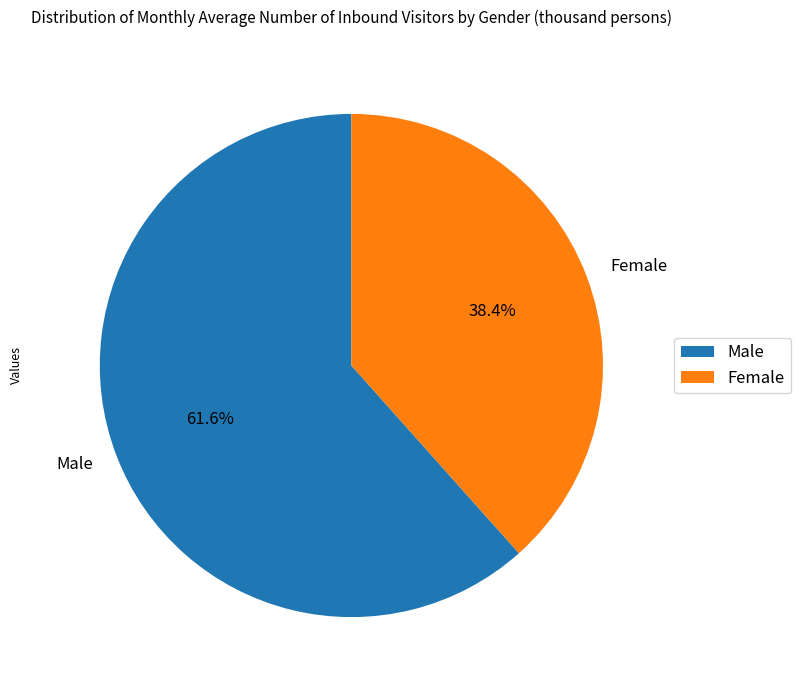

Does Male account for over 50% of the chart?

Yes